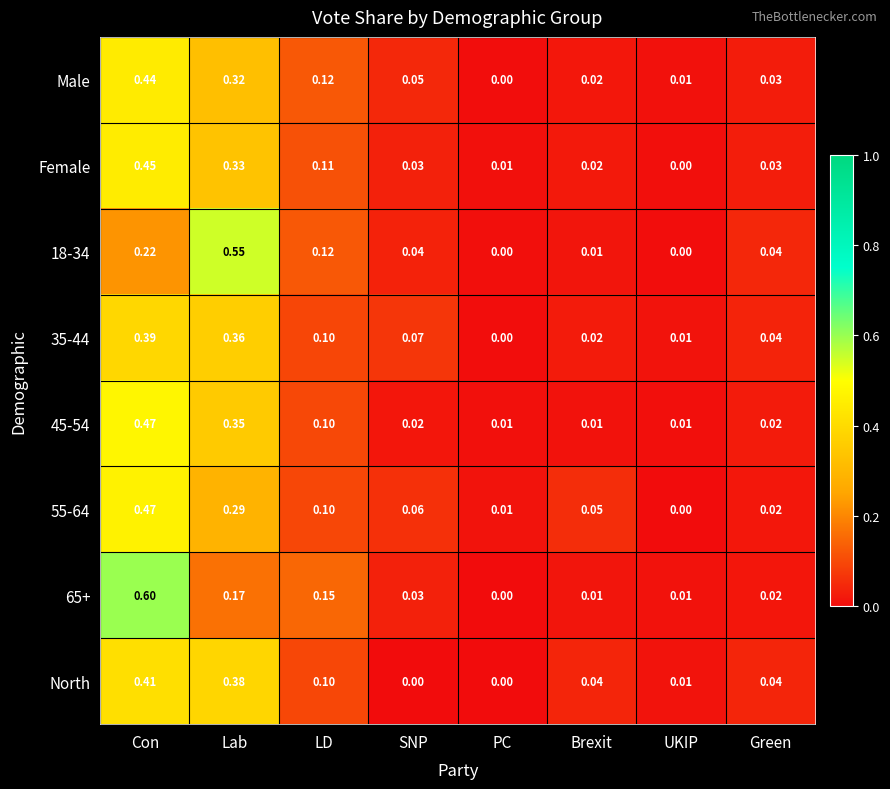

At which label does 35-44 reach its minimum?

PC